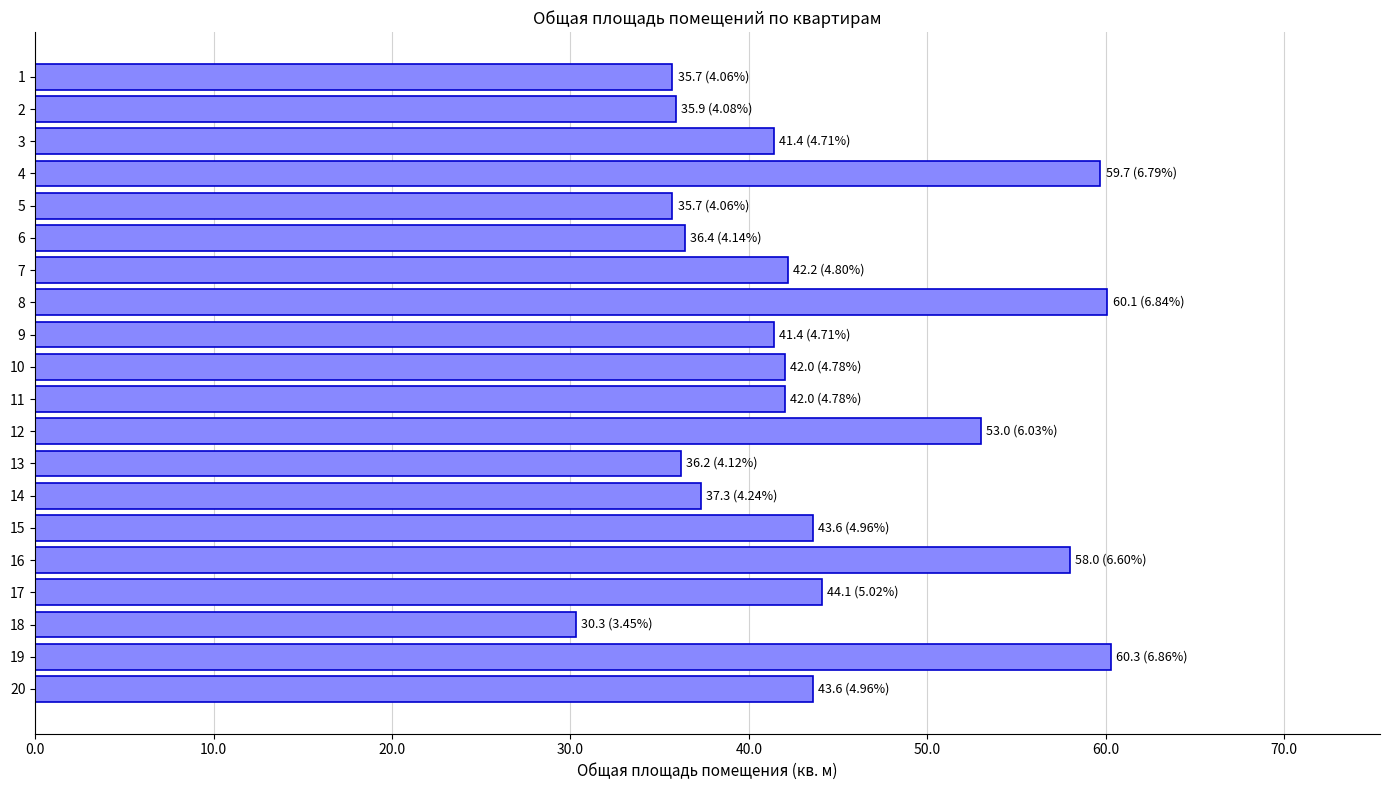

What is the difference between the values at 12 and 9?

11.6